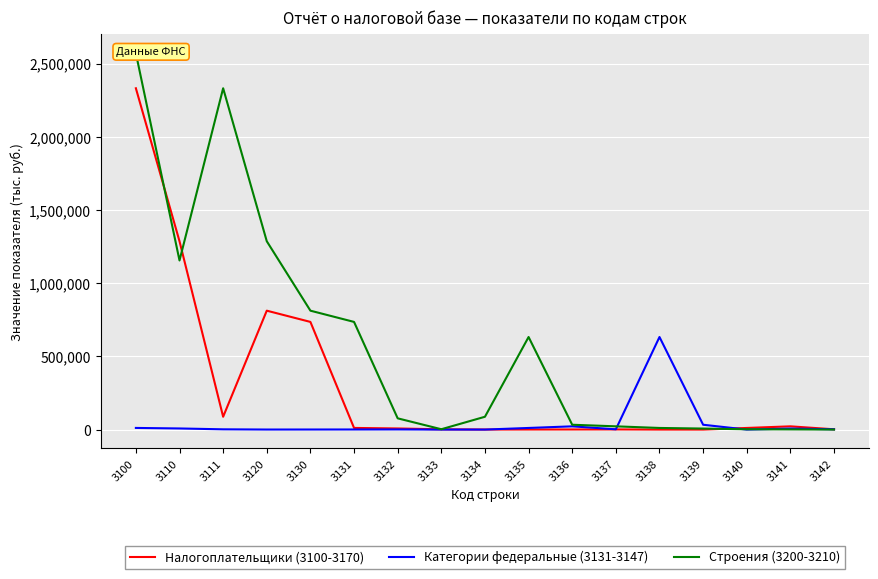

What is the value of the Строения (3200-3210) point at the 3rd from the left?

2332056